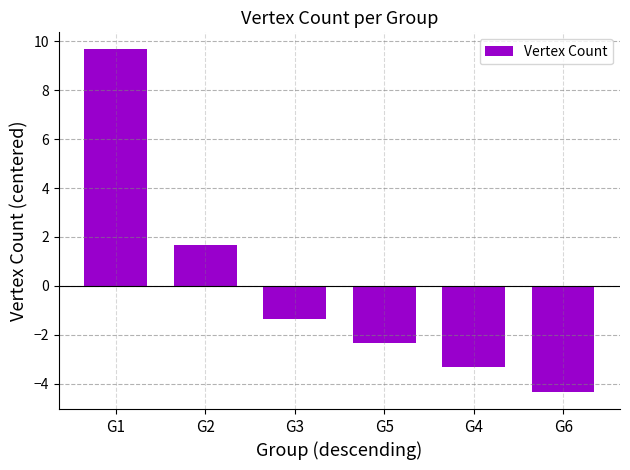

What is the label of the 6th bar from the right?

G1